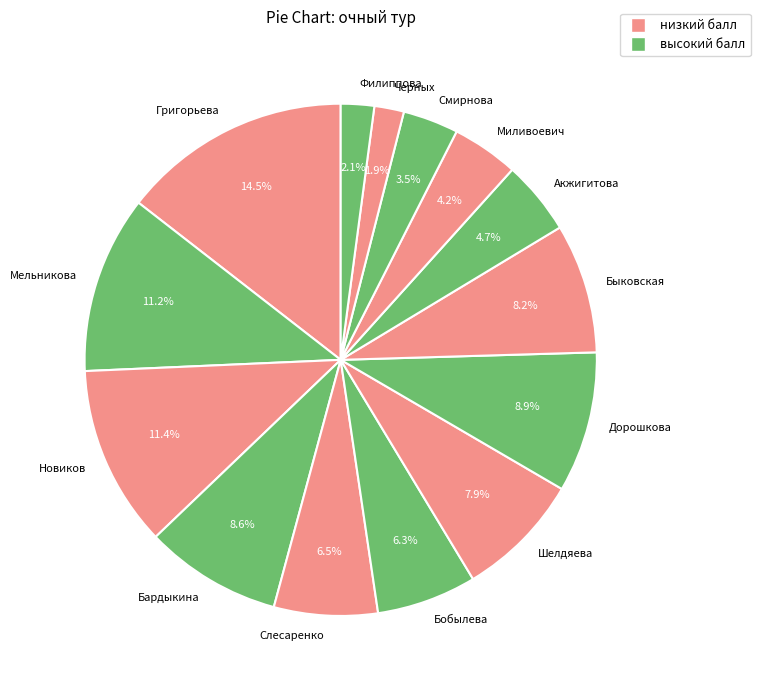

Is it true that Бардыкина is 9% of the pie?

True